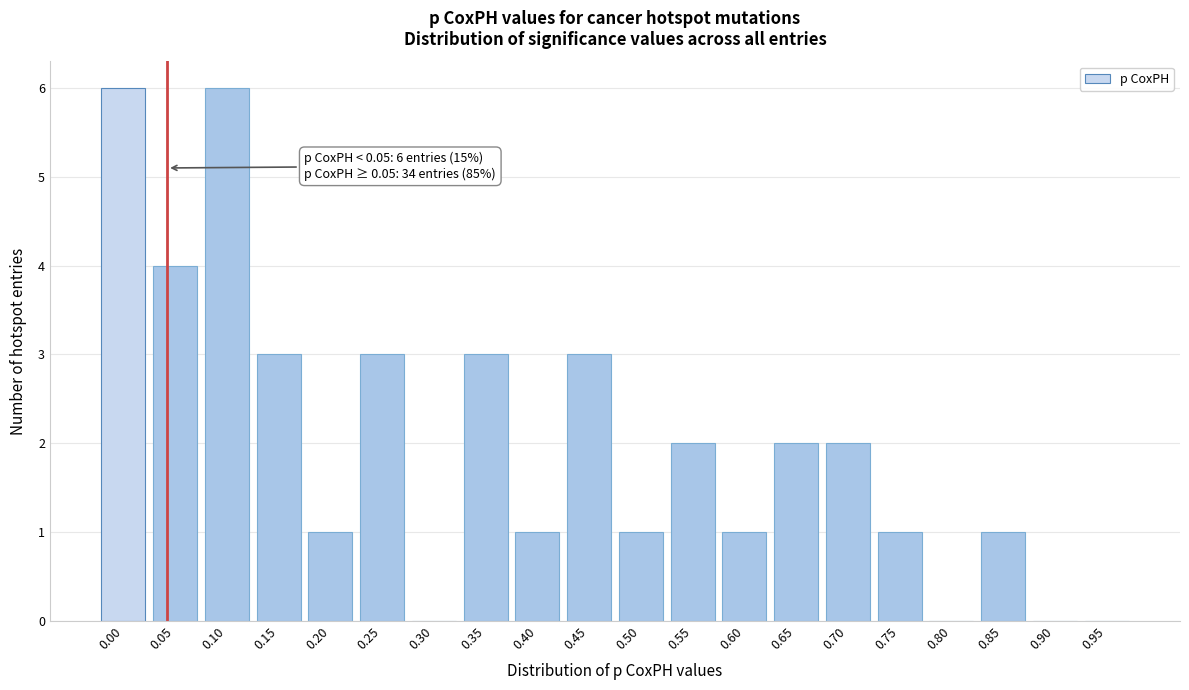

Reading left to right, list all the values displayed in this chart.

0.00=6	0.05=4	0.10=6	0.15=3	0.20=1	0.25=3	0.30=0	0.35=3	0.40=1	0.45=3	0.50=1	0.55=2	0.60=1	0.65=2	0.70=2	0.75=1	0.80=0	0.85=1	0.90=0	0.95=0